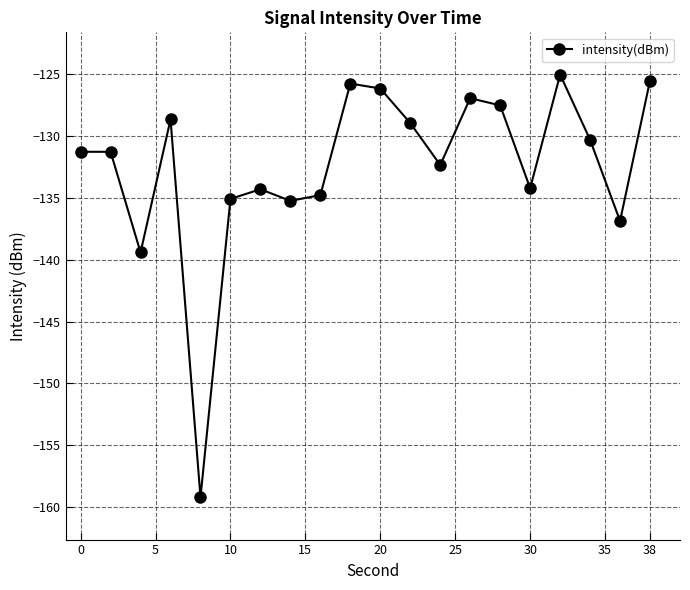

What is the value of the 2nd point from the left?

-131.3